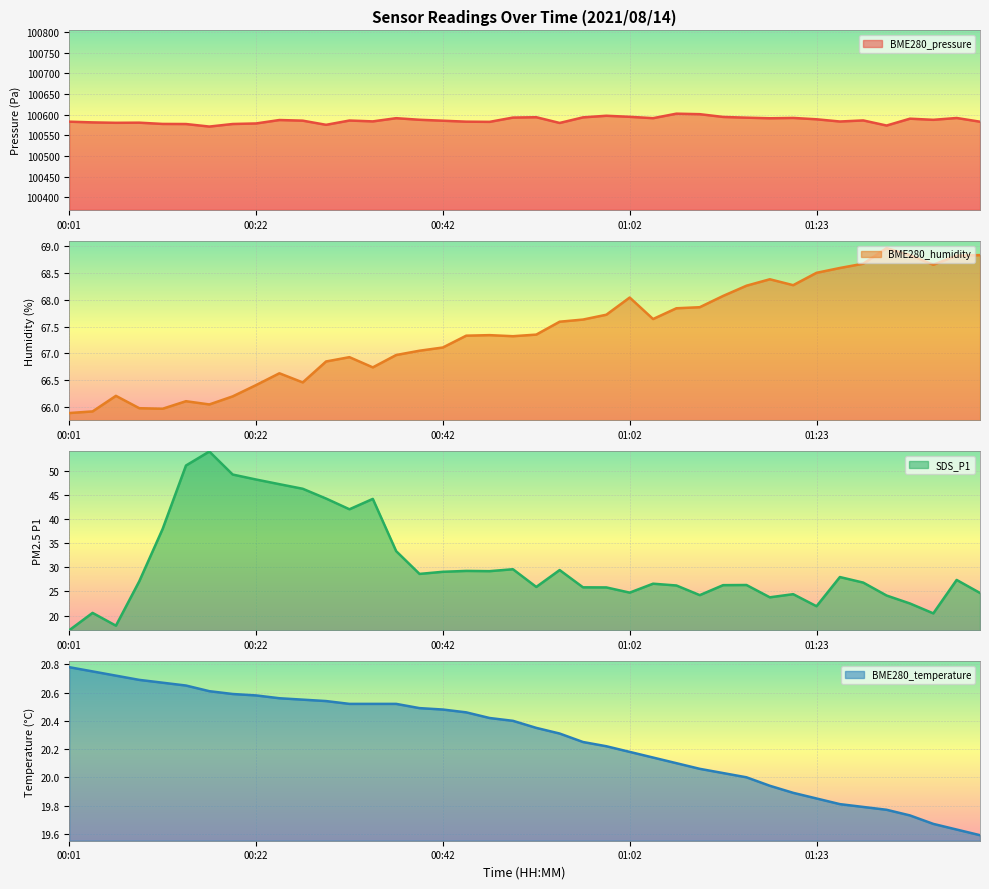

True or false: BME280_pressure and BME280_humidity cross at least once.

False